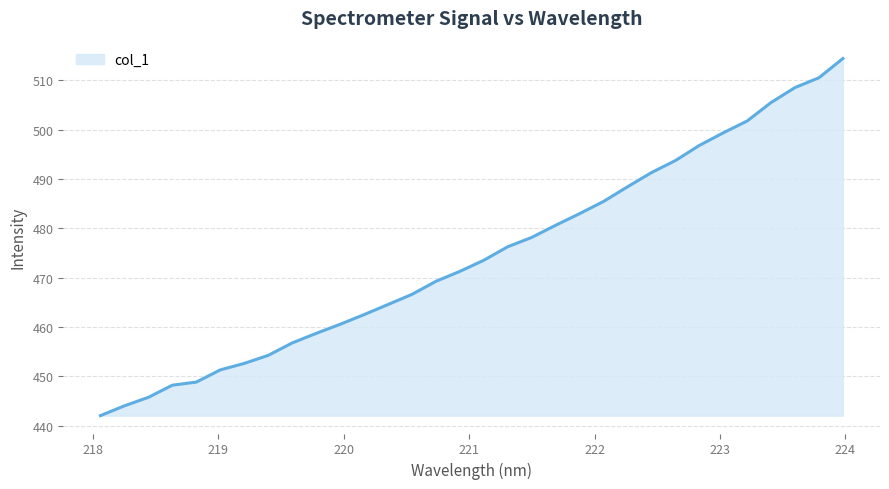

How many categories are shown in the chart?

32